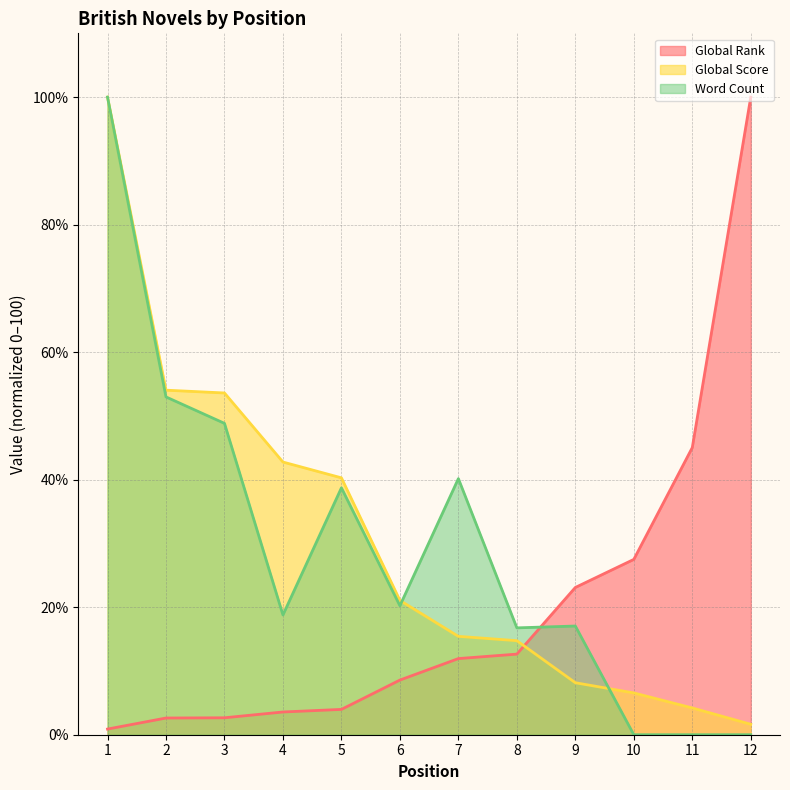

What is the sum of the Global Rank values at 4 and 5?

7.5